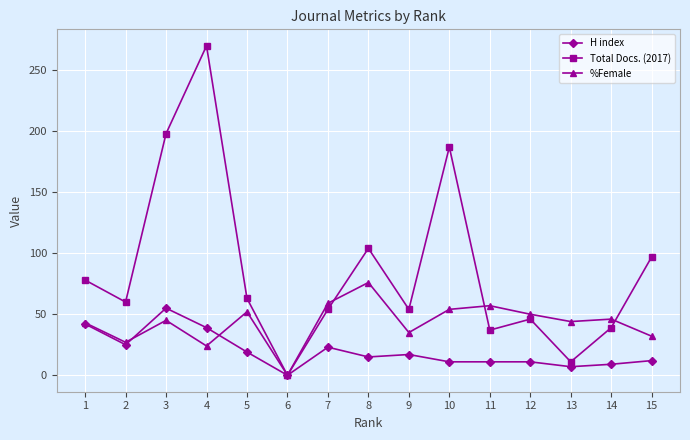

At which category is the sum across all series the highest?

4